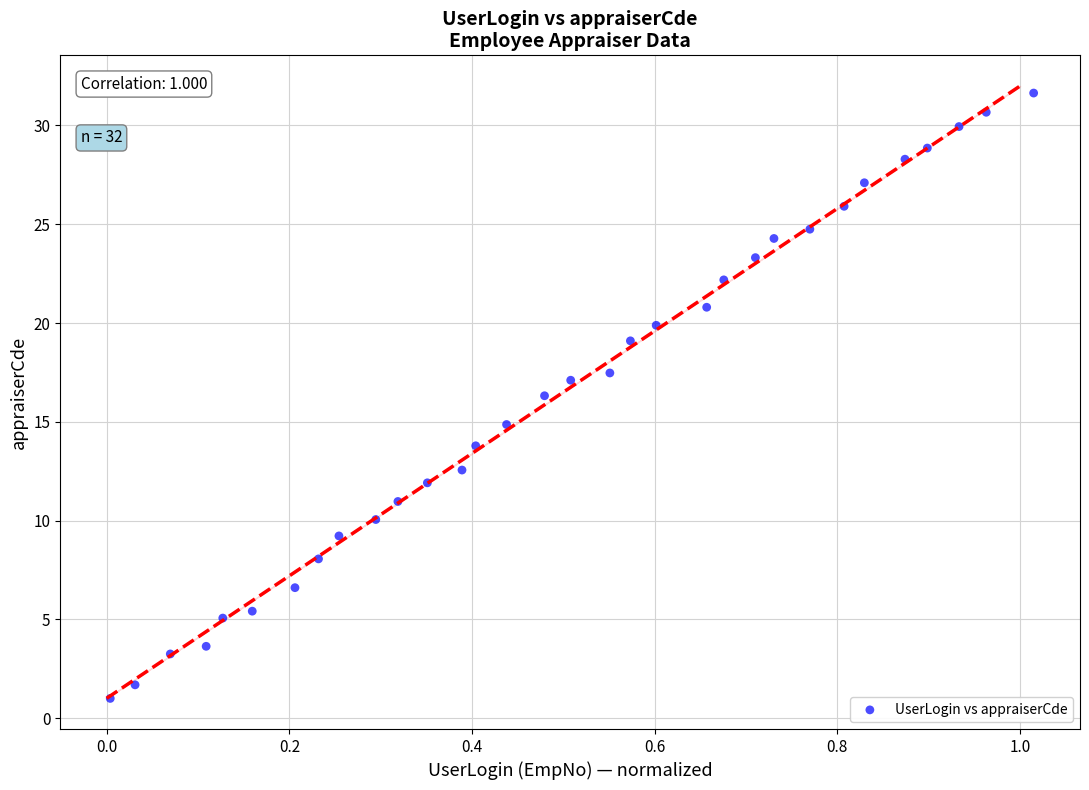

What is the range of X values (max minus min)?

1.0